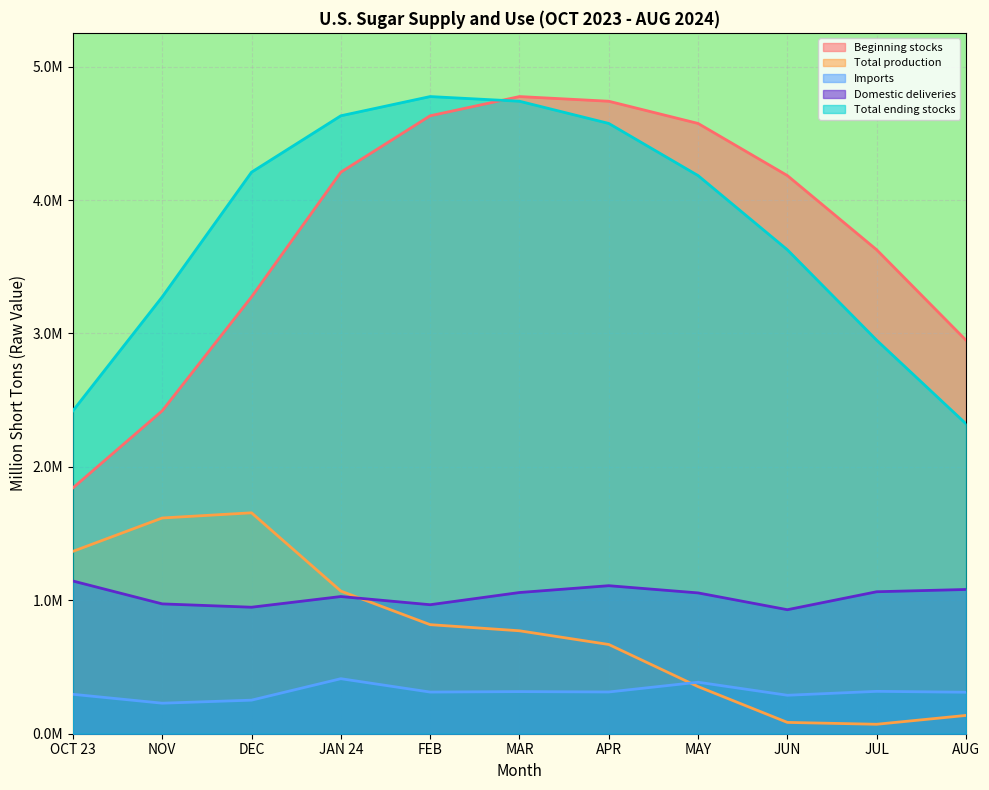

Reading left to right, what are all the values shown in this chart?

Beginning stocks: 1.8	2.4	3.3	4.2	4.6	4.8	4.7	4.6	4.2	3.6	2.9
Total production: 1.4	1.6	1.7	1.1	0.8	0.8	0.7	0.4	0.1	0.1	0.1
Imports: 0.3	0.2	0.3	0.4	0.3	0.3	0.3	0.4	0.3	0.3	0.3
Domestic deliveries: 1.1	1.0	0.9	1.0	1.0	1.1	1.1	1.1	0.9	1.1	1.1
Total ending stocks: 2.4	3.3	4.2	4.6	4.8	4.7	4.6	4.2	3.6	2.9	2.3